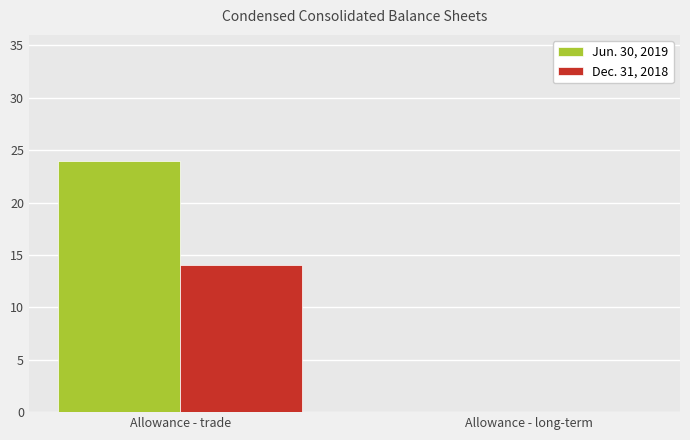

What is the sum of all Dec. 31, 2018 values?

14